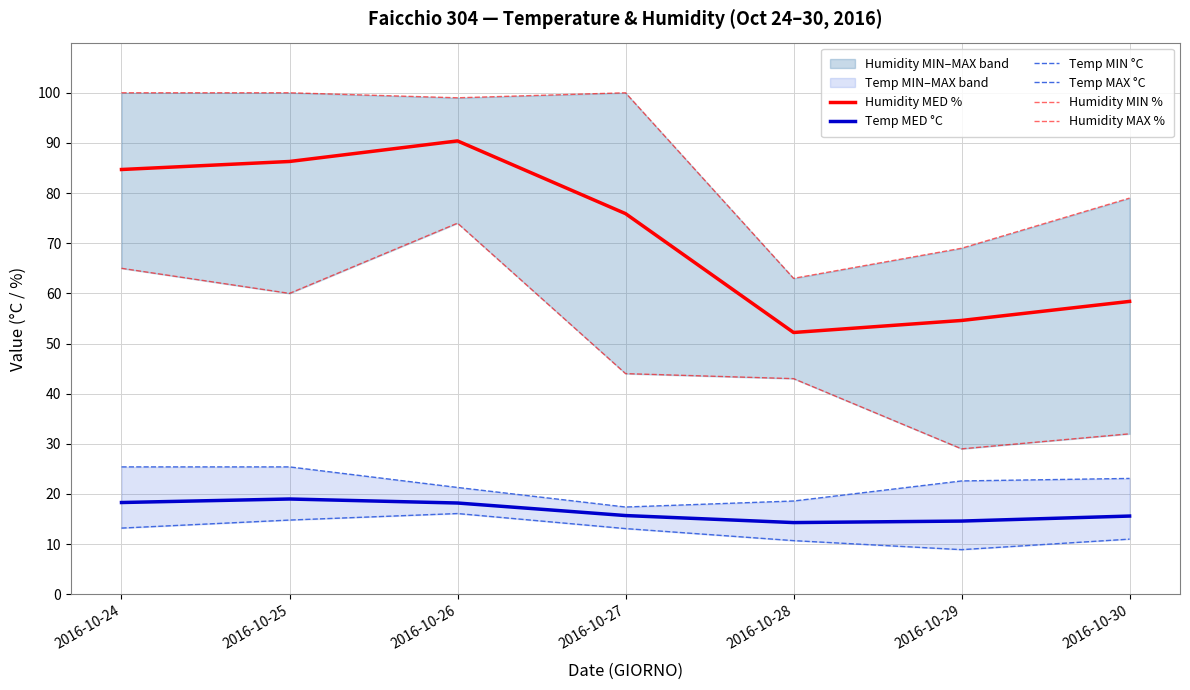

True or false: Temp MIN °C and Humidity MED % intersect in this chart.

False